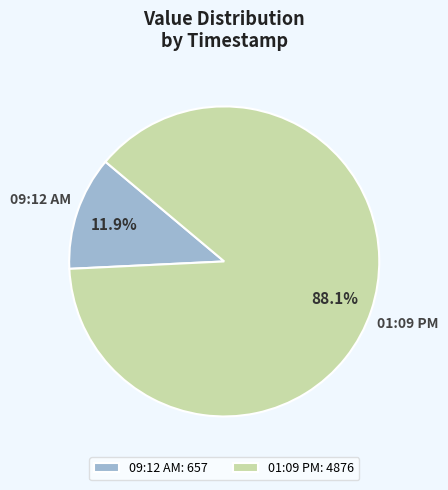

Combined, do 01:09 PM and 09:12 AM account for over 50%?

Yes